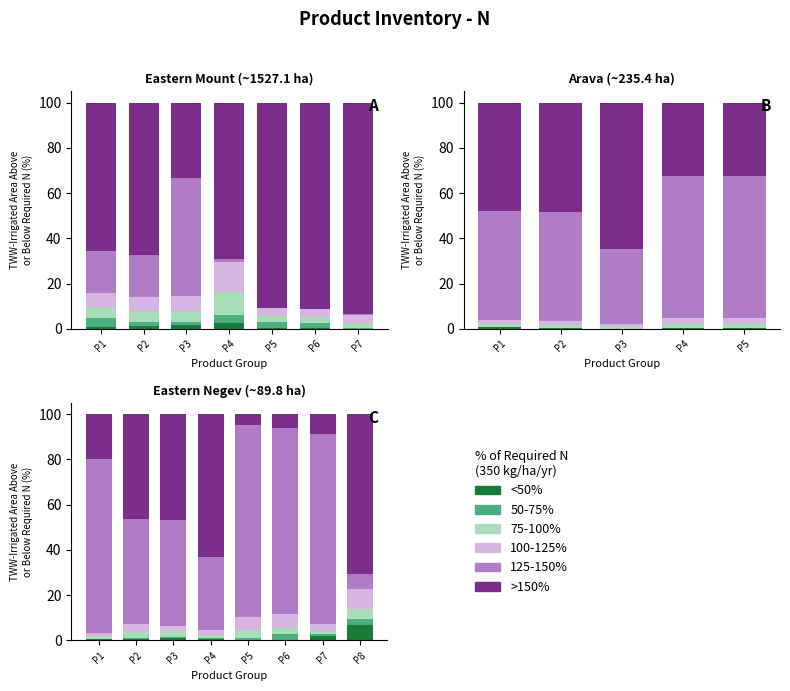

At how many categories does at least one series exceed 2?

8